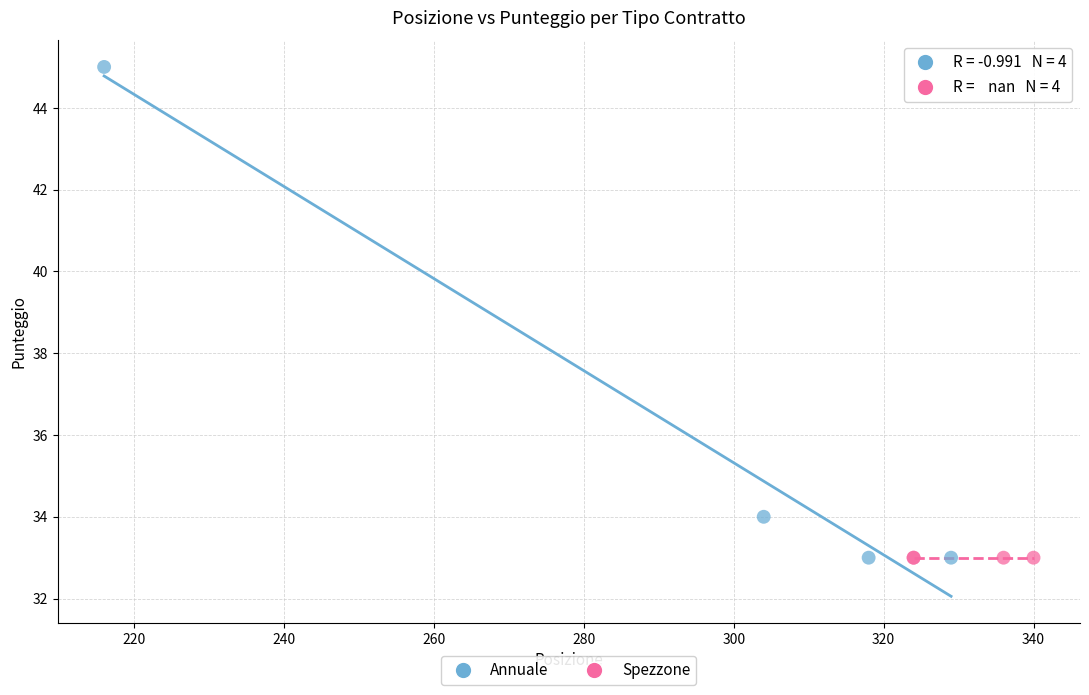

Which series contains the highest Y value?

Annuale